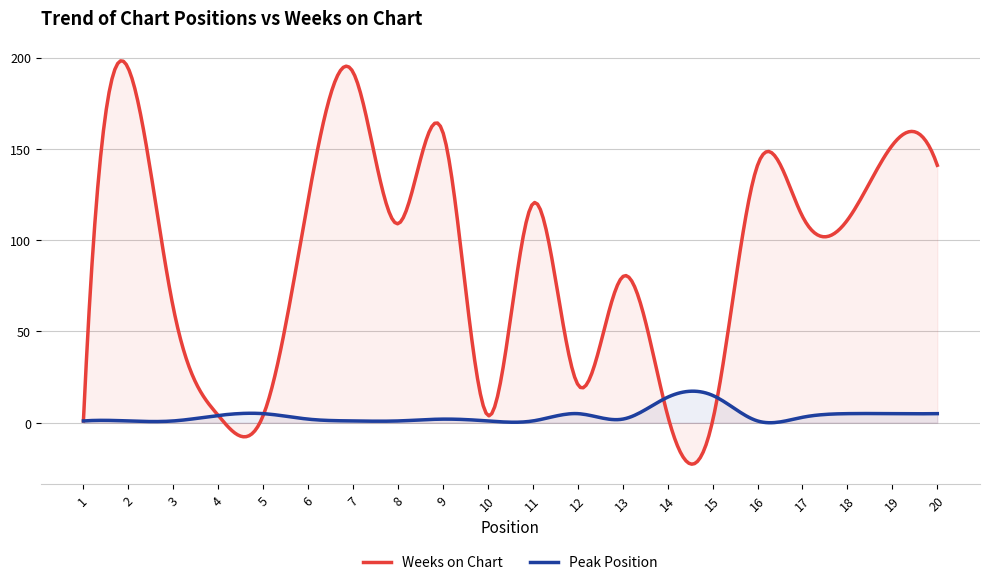

List the series in order of their peak value, highest first.

Weeks on Chart, Peak Position